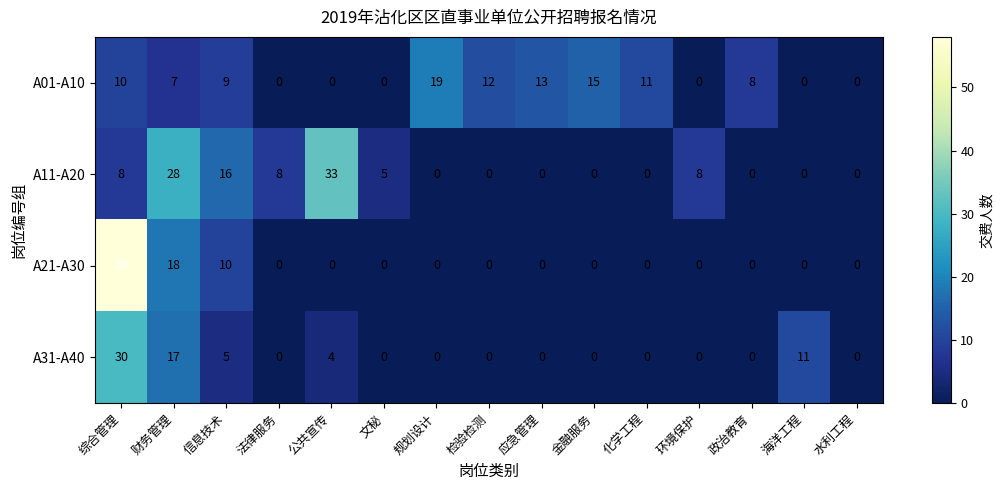

List the series in order of their peak value, lowest first.

A01-A10, A31-A40, A11-A20, A21-A30